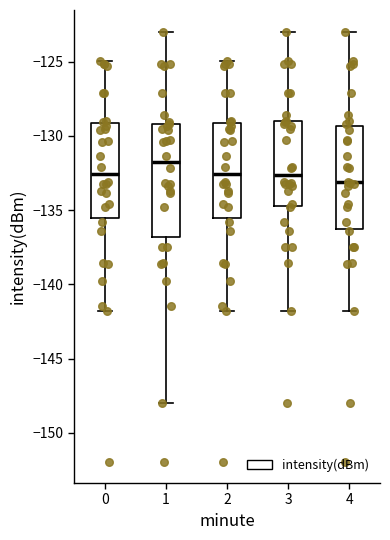

Reading left to right, transcribe this box plot: for each box, give where its median line is, the range the box spans, and where its two whiskers end, as read against the y-axis. The values are not printed on the chart, so give them approximately, as read against the axis.

0: median -132.5, box -135.5 to -129.0, whiskers -142.0 to -125.0
1: median -132.0, box -137.0 to -129.0, whiskers -148.0 to -123.0
2: median -132.5, box -135.5 to -129.0, whiskers -142.0 to -125.0
3: median -132.5, box -134.5 to -129.0, whiskers -142.0 to -123.0
4: median -133.0, box -136.5 to -129.5, whiskers -142.0 to -123.0